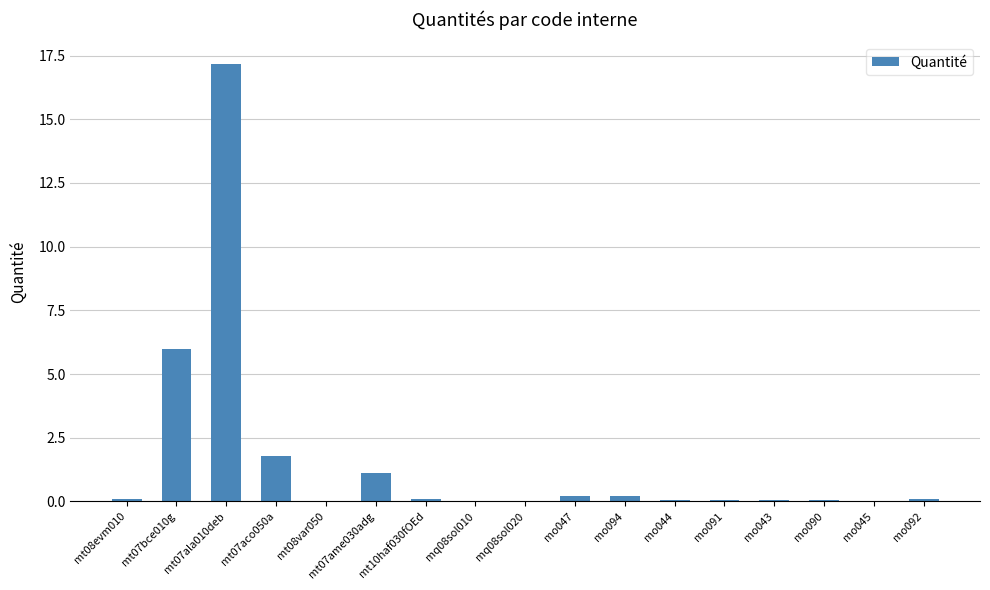

The chart shows a value of 17.2 at mt07ala010deb. True or false?

True